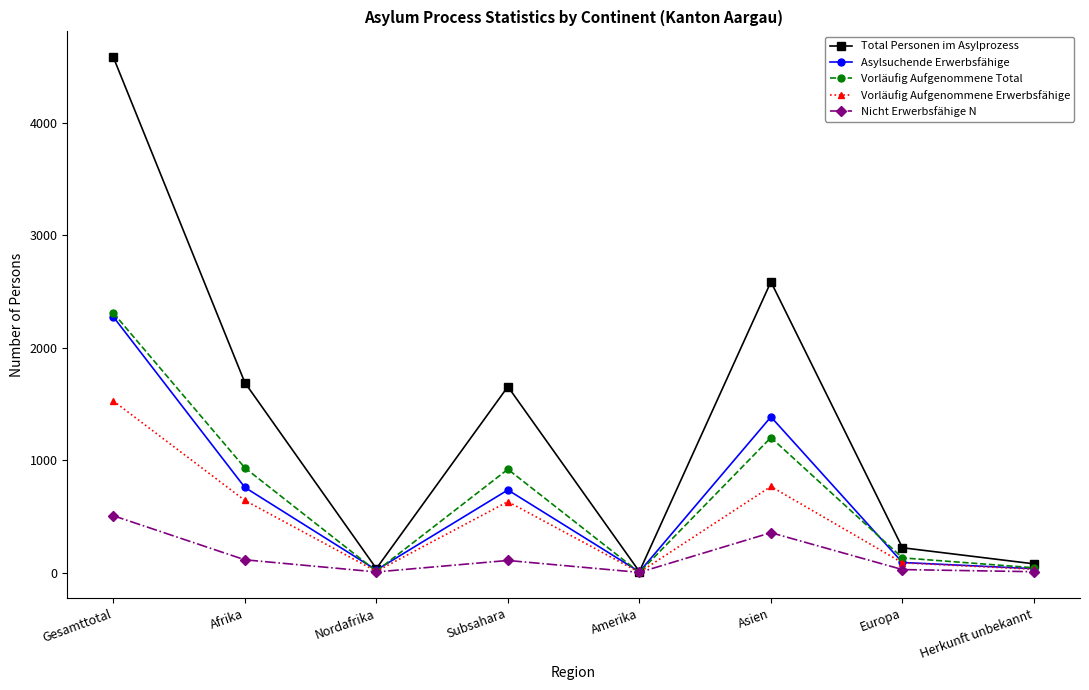

Which label corresponds to the largest value in the chart?

Gesamttotal